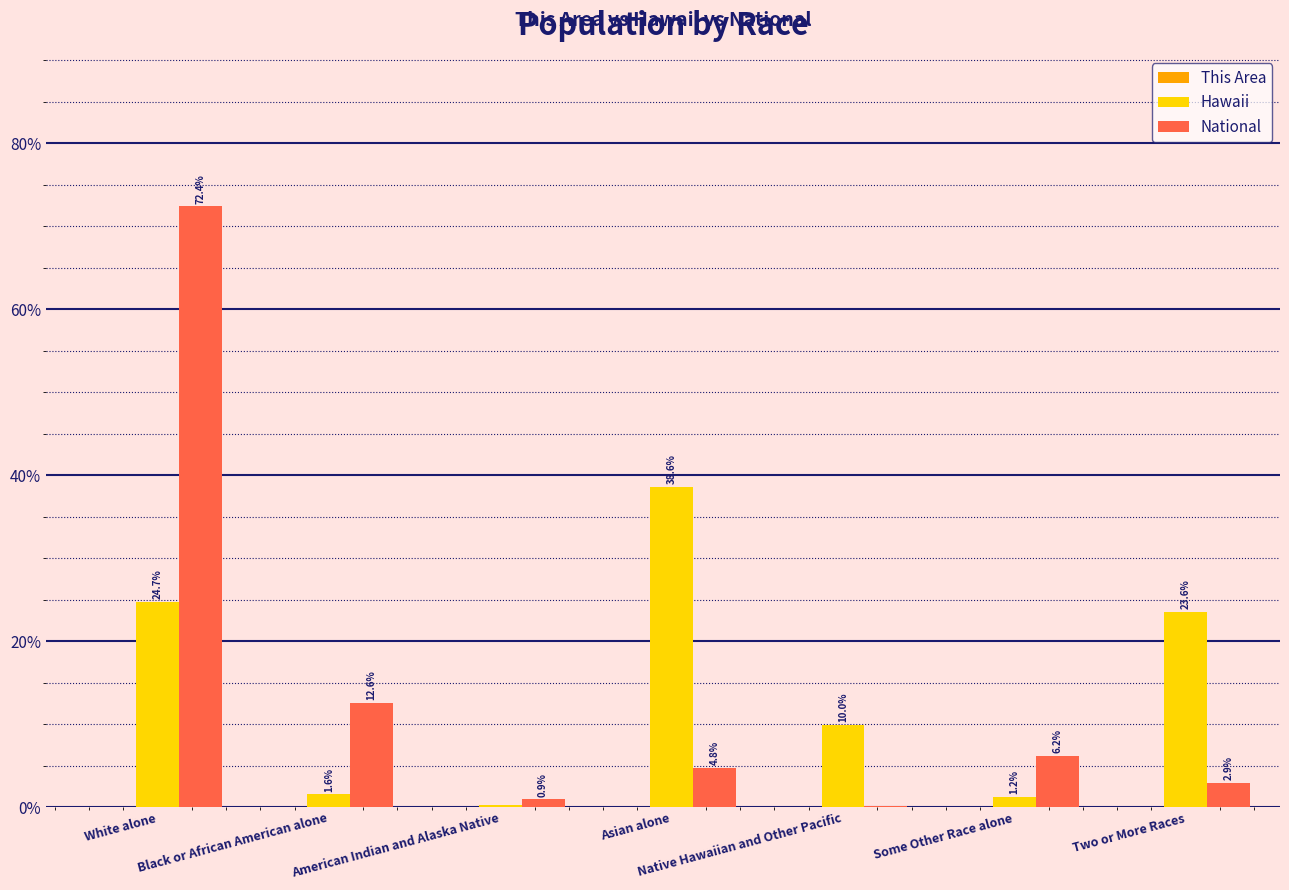

How many groups of bars are there?

7